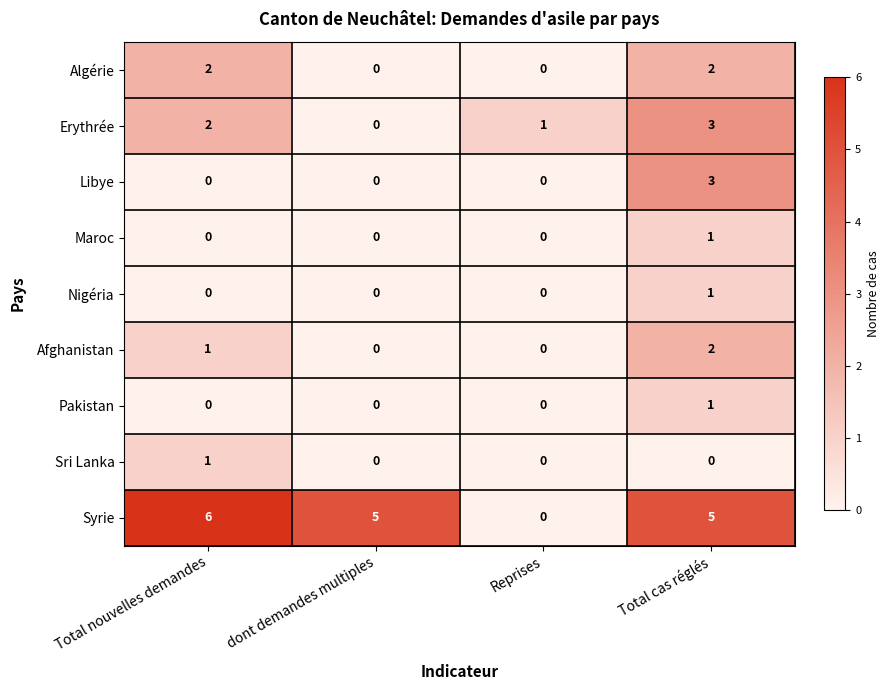

What is the total value across all series at Total cas réglés?

18